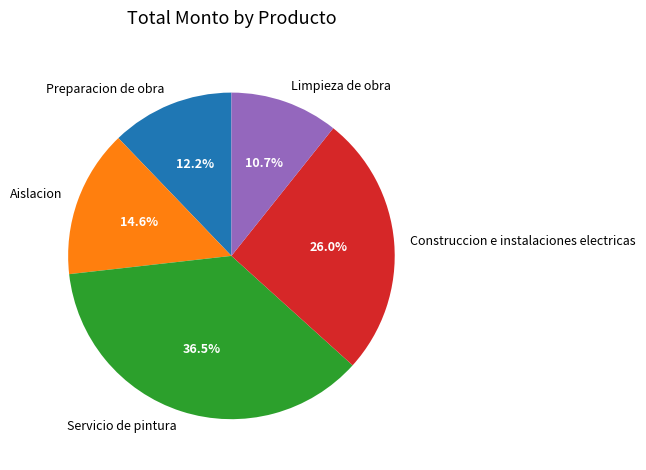

Count the number of slices in the pie.

5